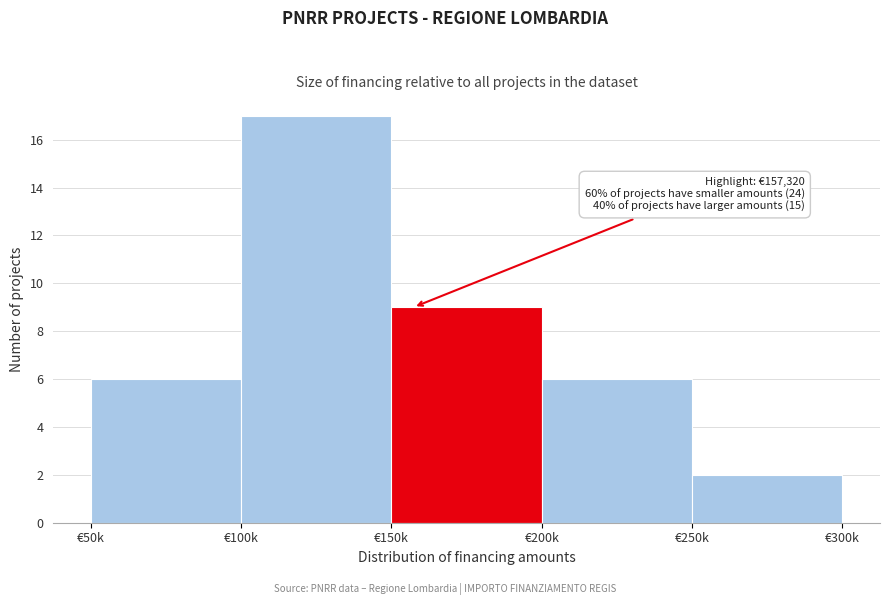

Reading left to right, extract all data points from this chart.

6	17	9	6	2